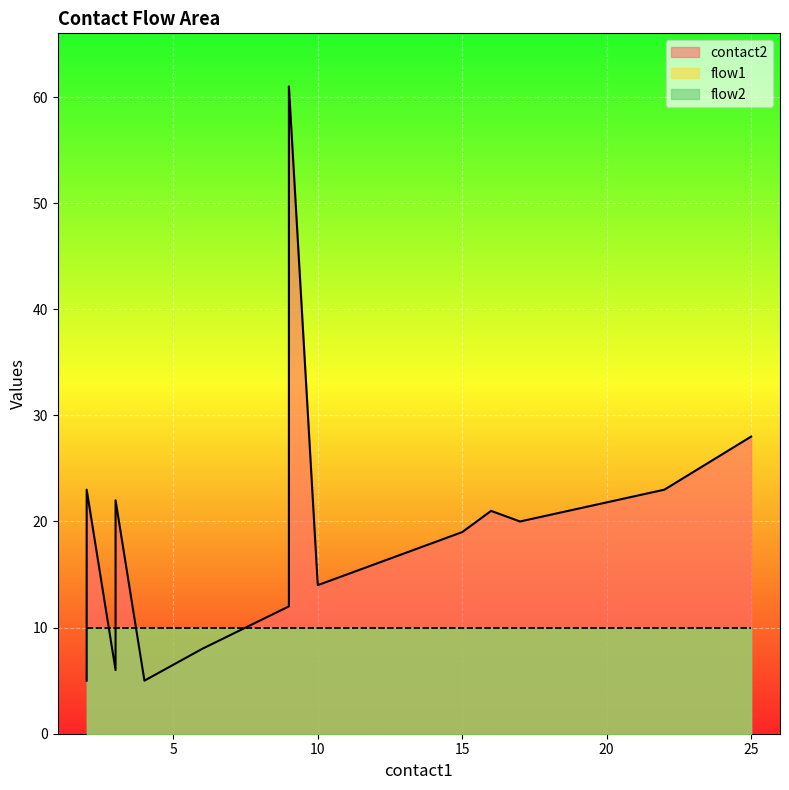

What are all the series names shown in the legend?

contact2, flow1, flow2